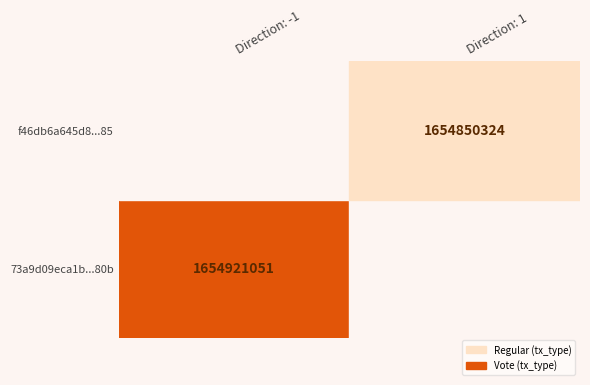

Is it true that f46db6a645d805b554e9043630ccd2c5203ed85 equals 2703843245 at time_stamp?

False